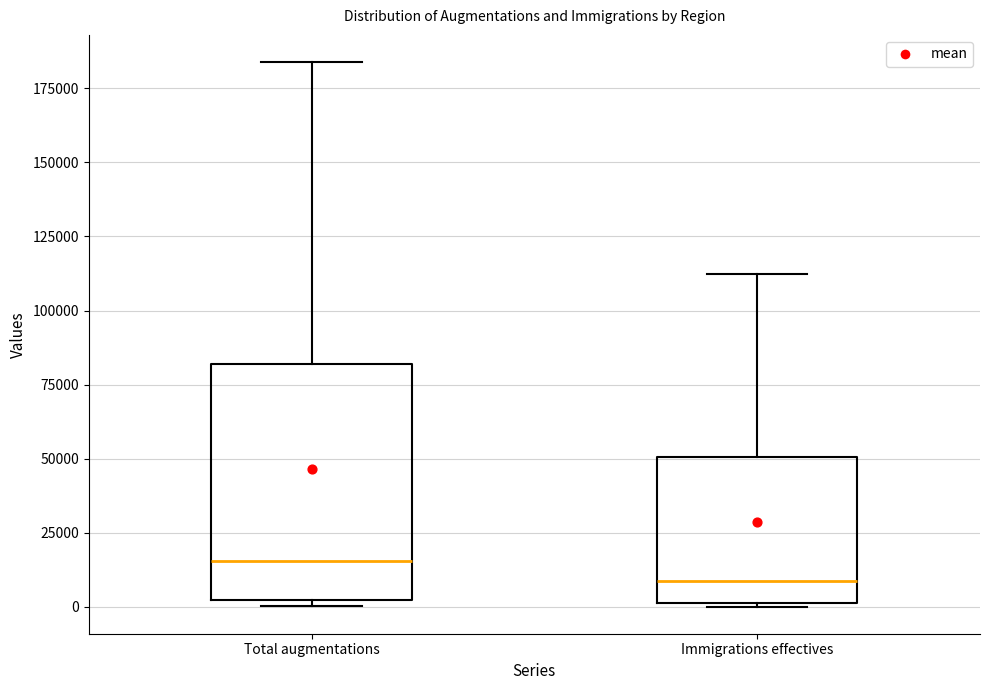

Reading left to right, transcribe this box plot: for each box, give where its median line is, the range the box spans, and where its two whiskers end, as read against the y-axis. The values are not printed on the chart, so give them approximately, as read against the axis.

Total augmentations: median 15000, box 0 to 80000, whiskers 0 (just below the box's lower edge) to 185000
Immigrations effectives: median 10000, box 0 to 50000, whiskers 0 to 110000